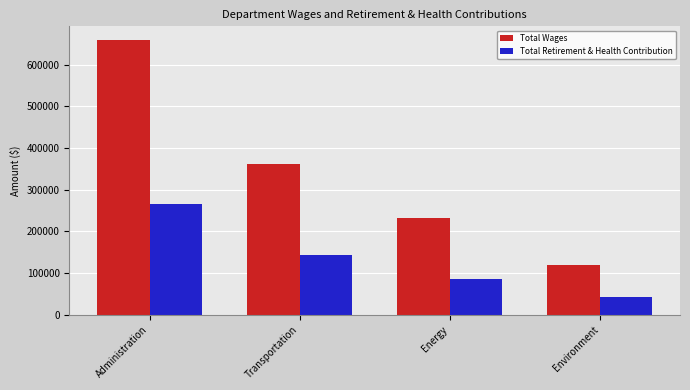

What is the label of the 2nd bar from the right?

Energy